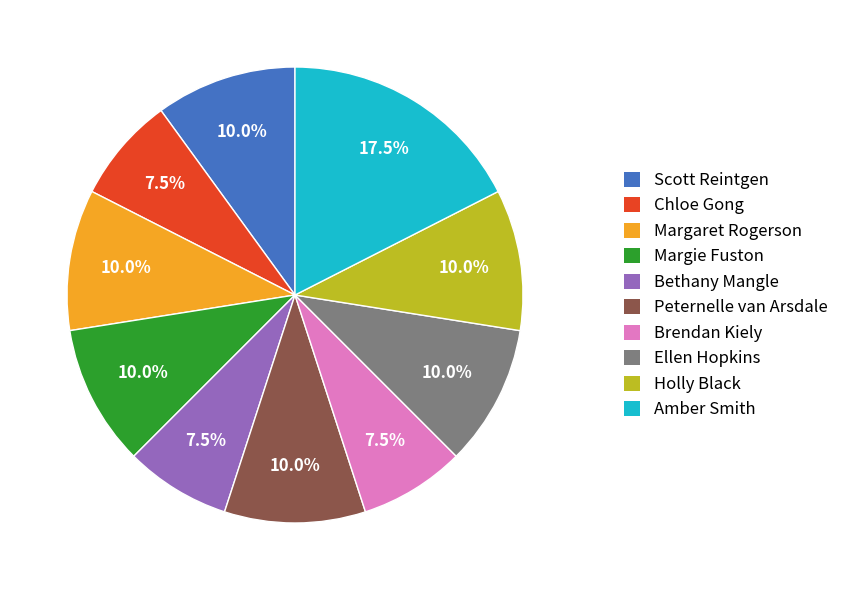

Between Bethany Mangle and Margaret Rogerson, which is larger?

Margaret Rogerson